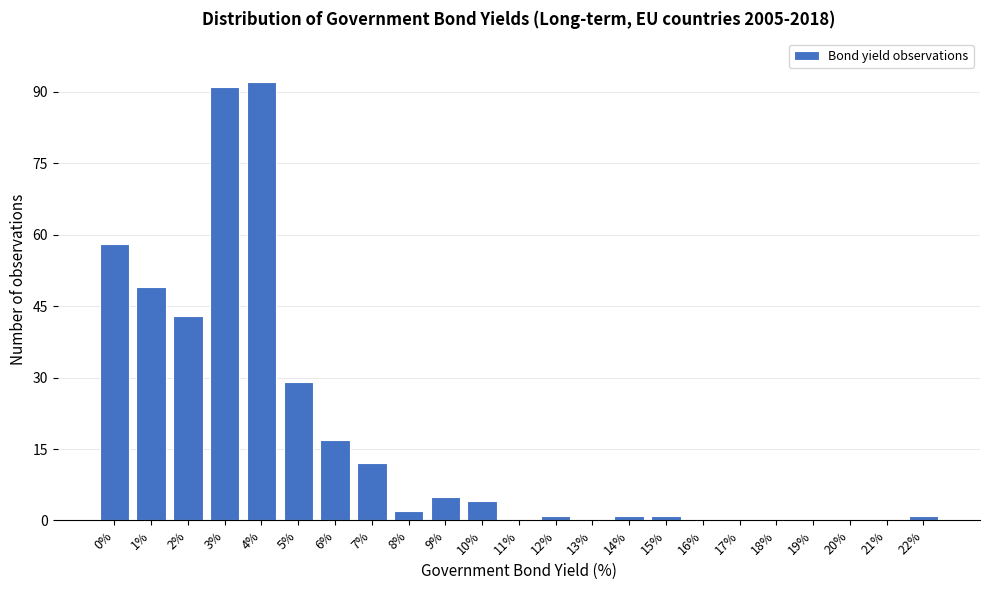

Reading right to left, list all the values displayed in this chart.

22%=1	21%=0	20%=0	19%=0	18%=0	17%=0	16%=0	15%=1	14%=1	13%=0	12%=1	11%=0	10%=4	9%=5	8%=2	7%=12	6%=17	5%=29	4%=92	3%=91	2%=43	1%=49	0%=58